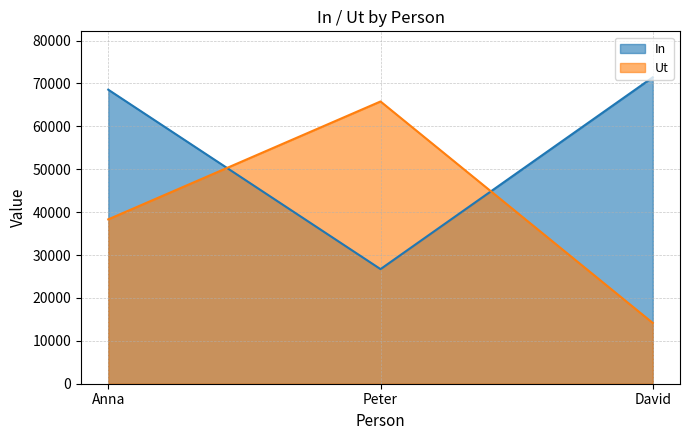

Which has a higher value, David or Anna?

David